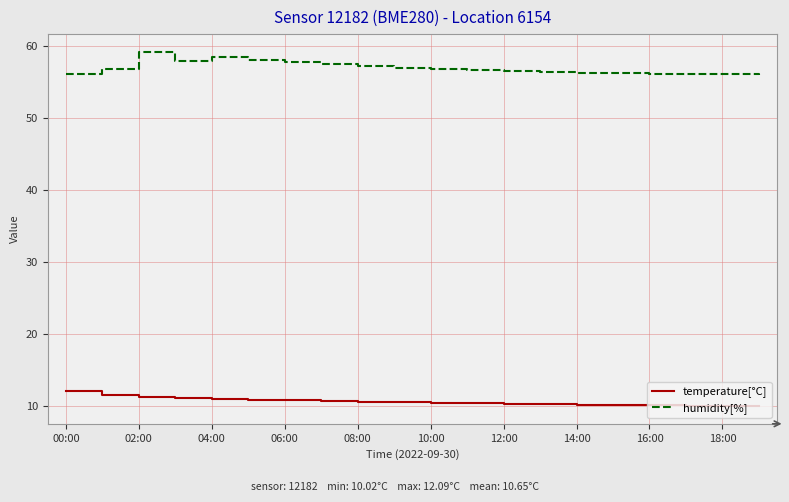

What is the sum of all humidity[%] values?

1139.3